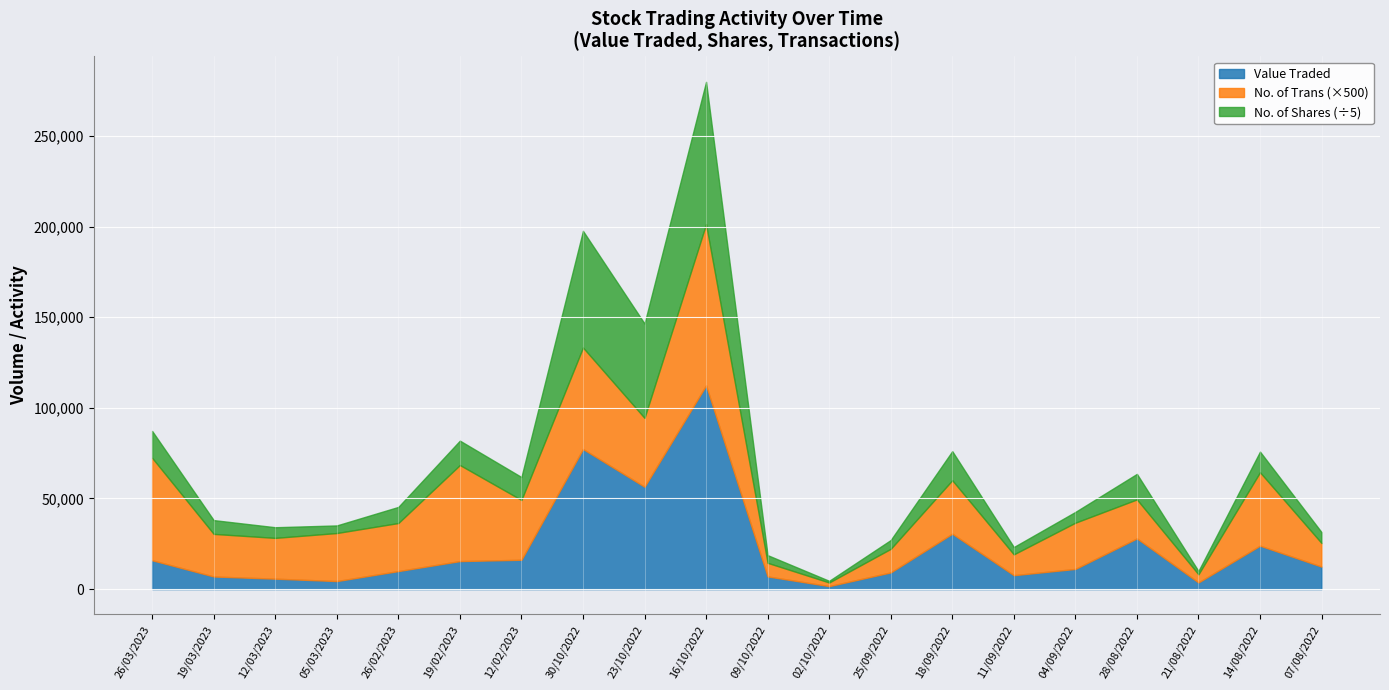

What is the difference between the second highest and second lowest values in the No. of Trans series?

104